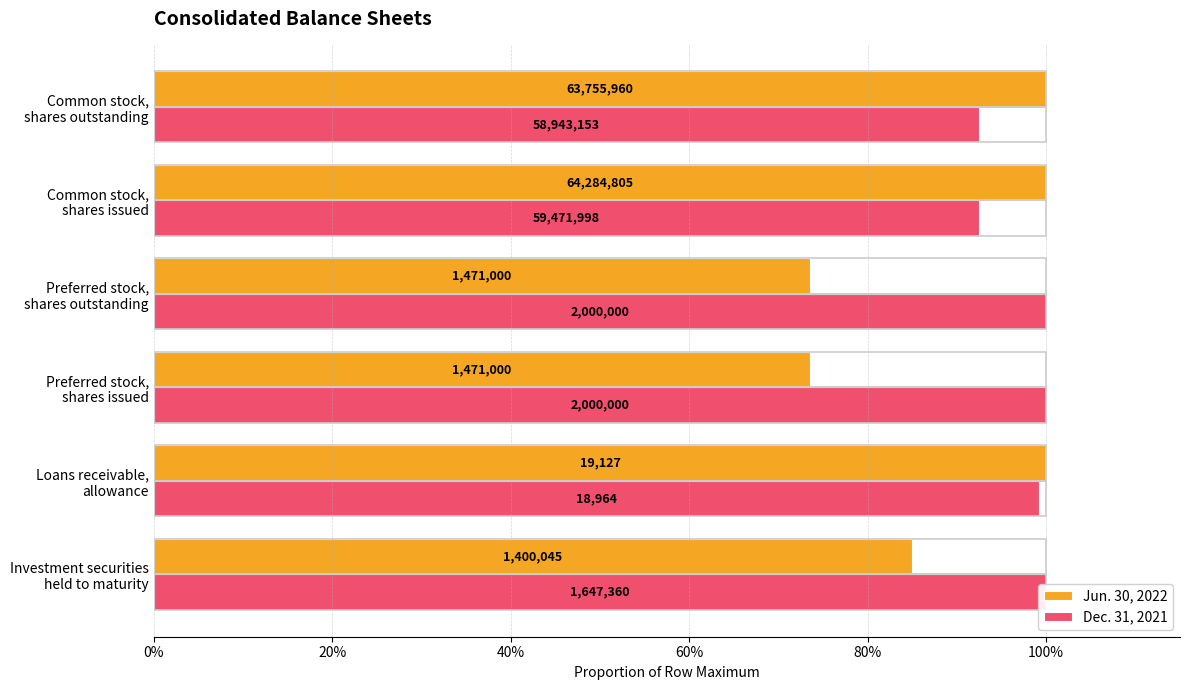

How many Dec. 31, 2021 values are between 0 and 1?

6